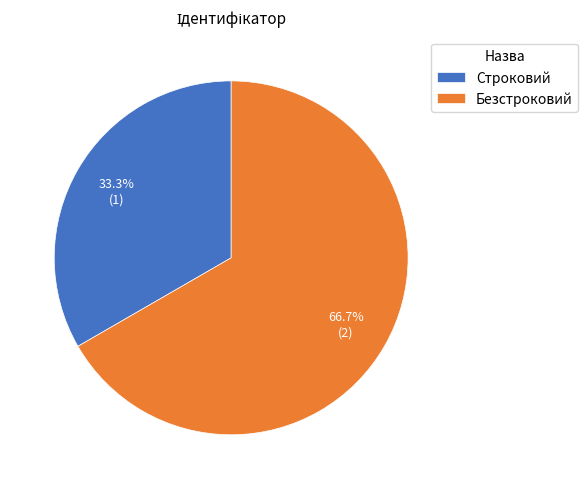

What is the ratio of the value at Безстроковий to the value at Строковий?

2.0